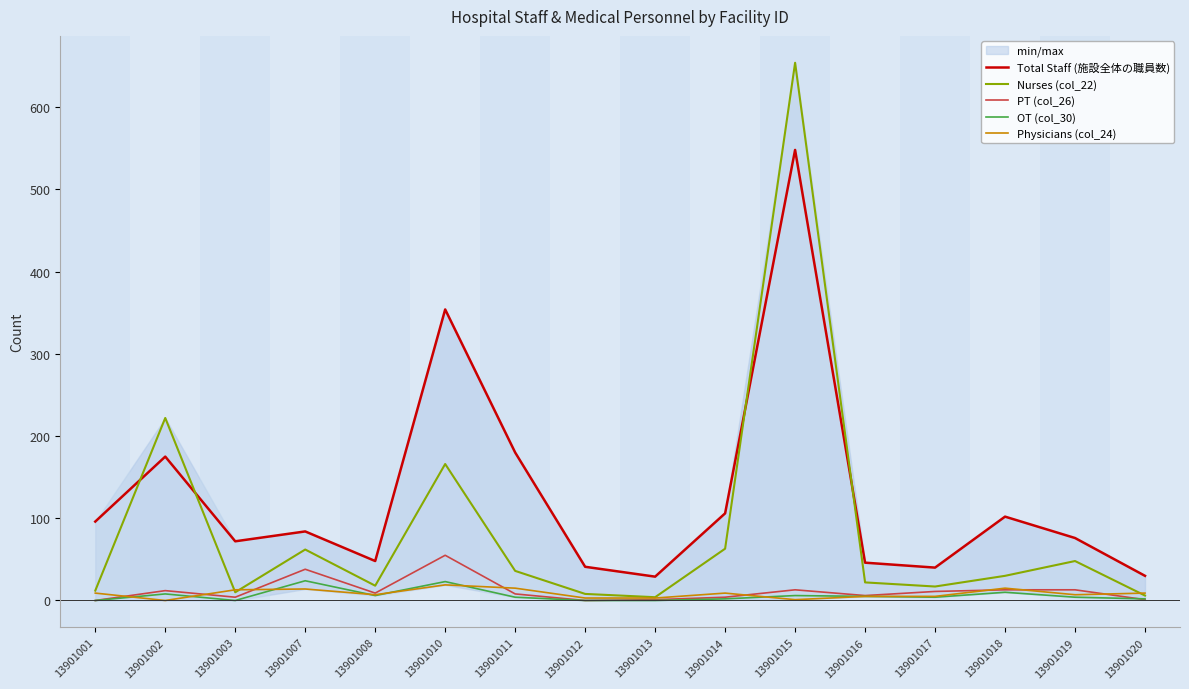

Which series has the largest total across all categories?

Total Staff (施設全体の職員数)